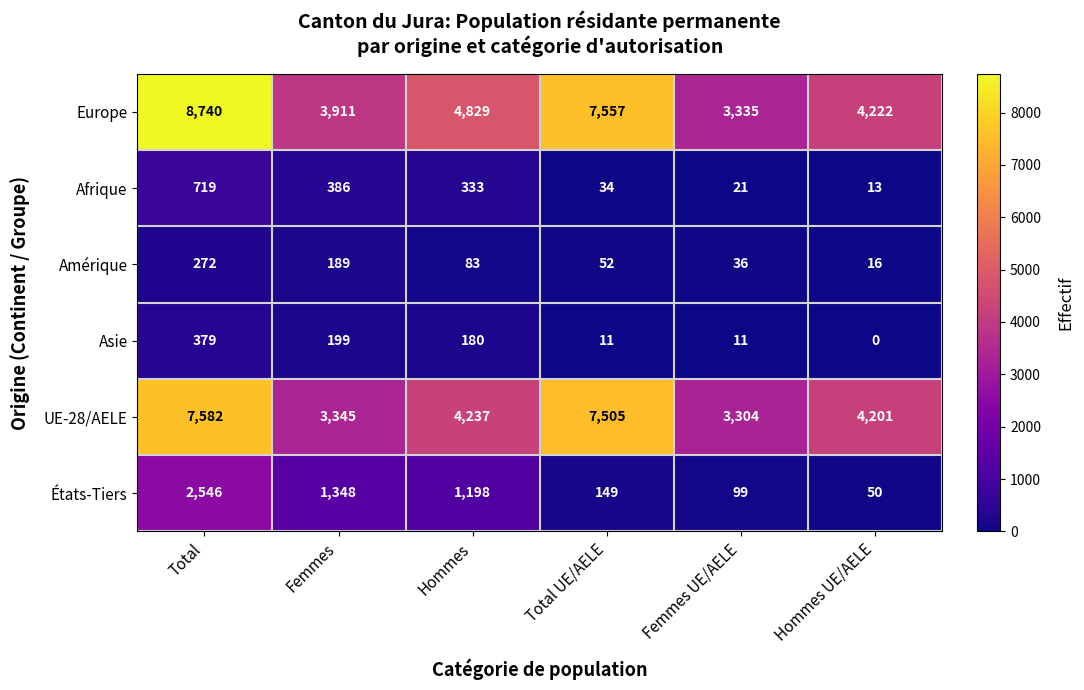

What is the greatest value displayed?

8740